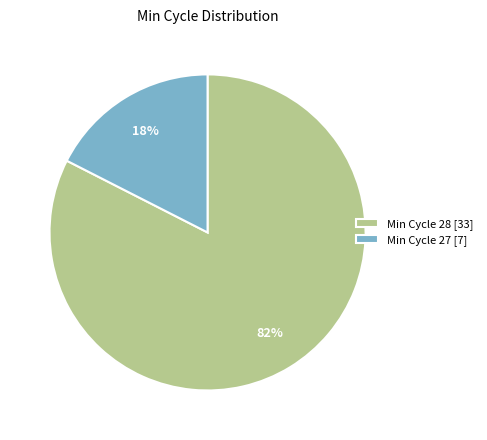

What is the smallest slice in the pie chart?

Min Cycle 27 [7]